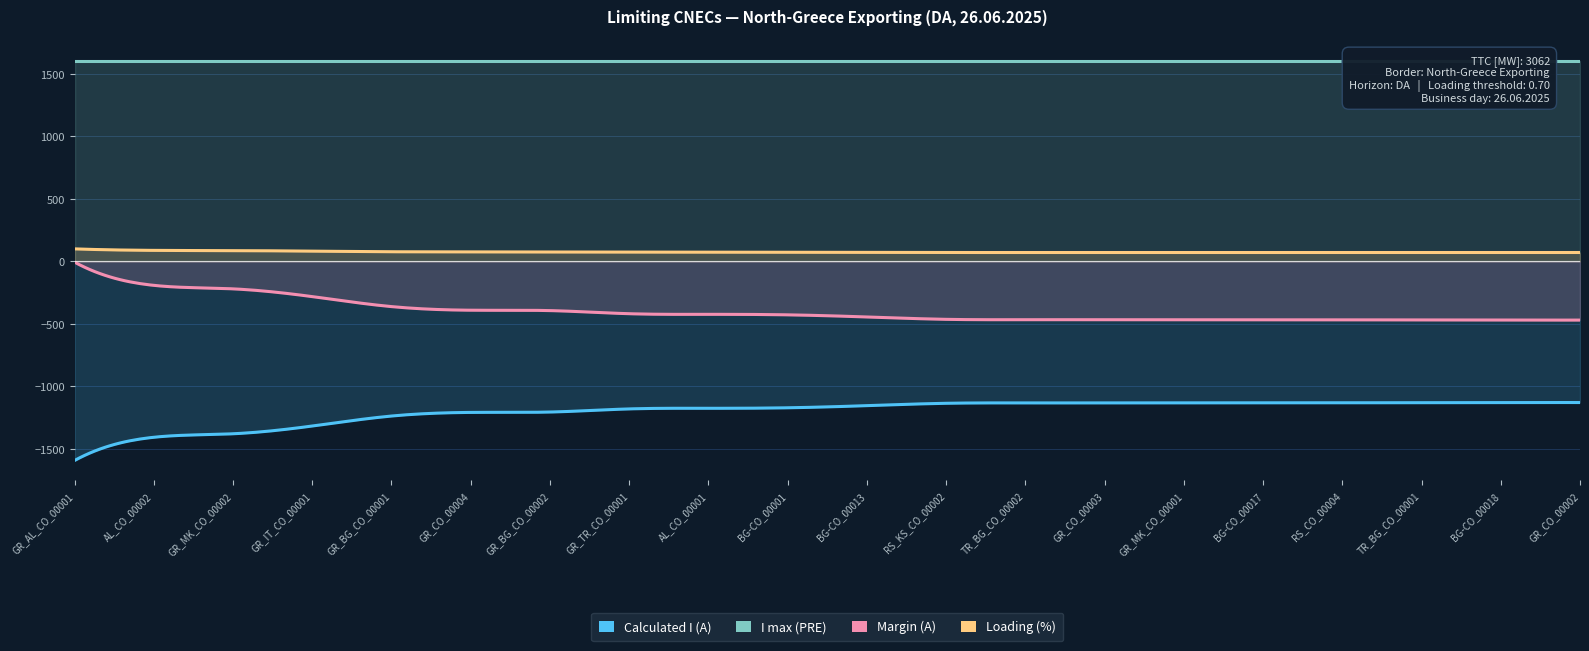

What is the minimum value shown in the chart?

-1594